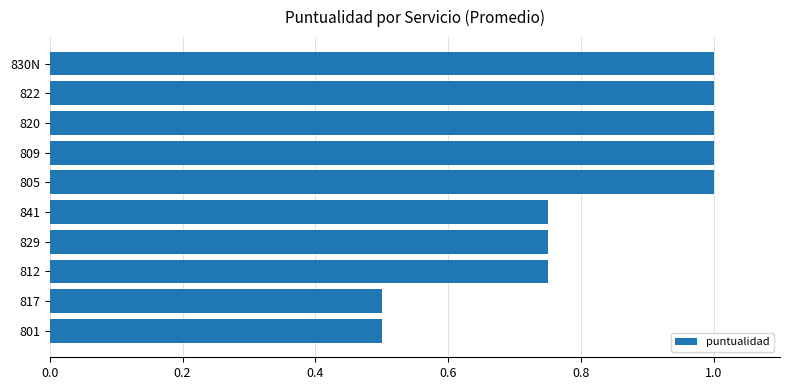

What is the ratio of the value at 817 to the value at 822?

0.5